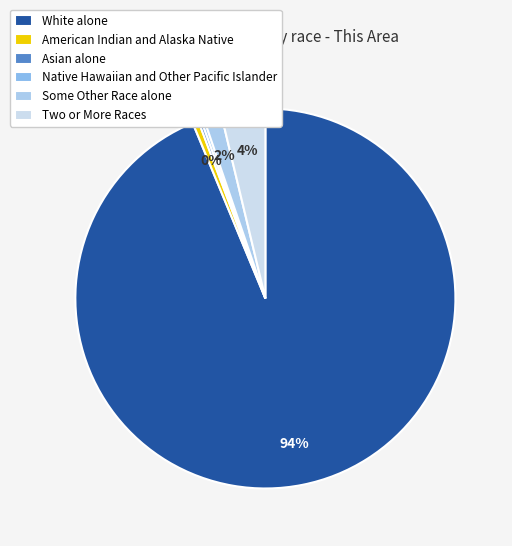

The Two or More Races slice represents 12% of the pie. True or false?

False